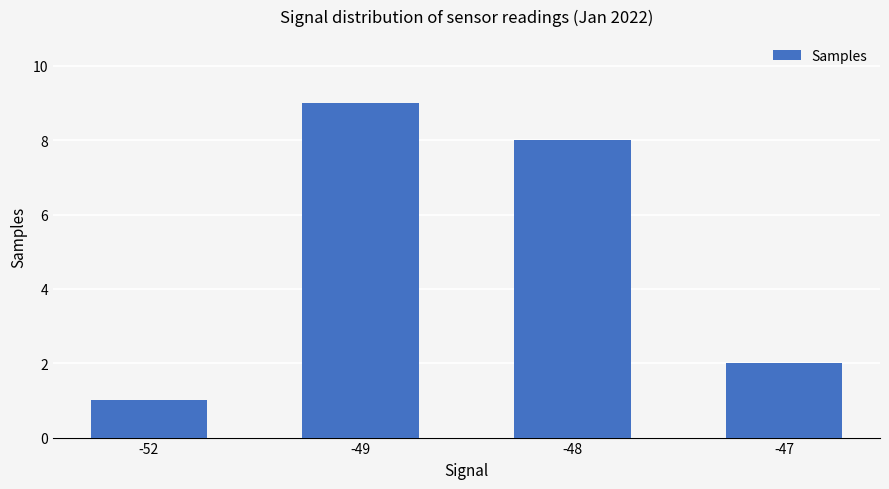

Which label corresponds to the smallest value in the chart?

-52